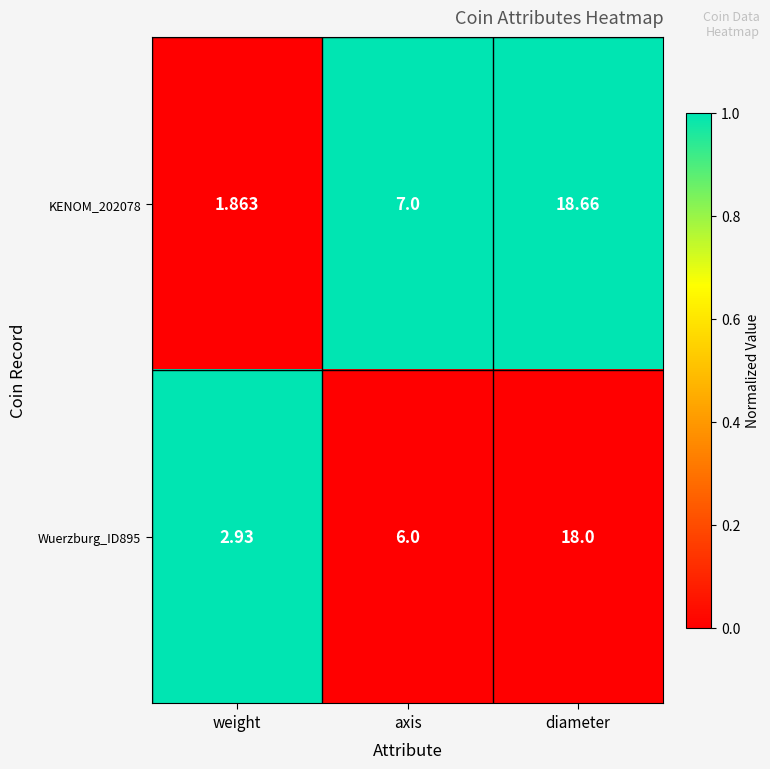

At which category is the sum across all series the highest?

diameter